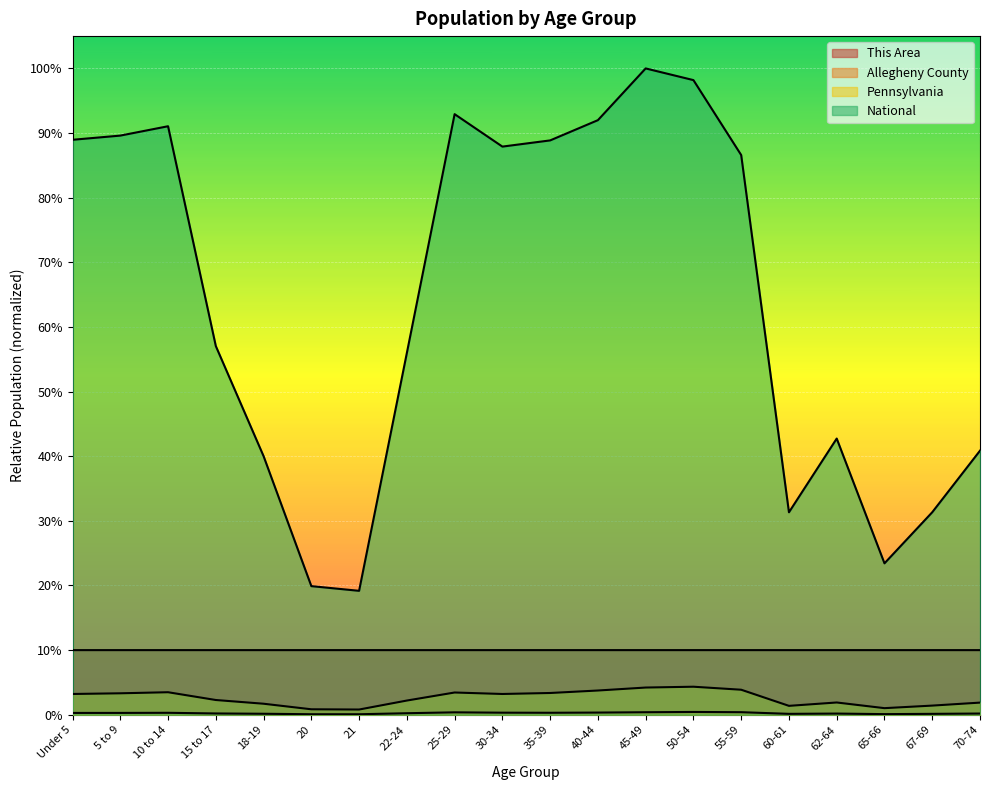

At which category is the sum across all series the highest?

45-49